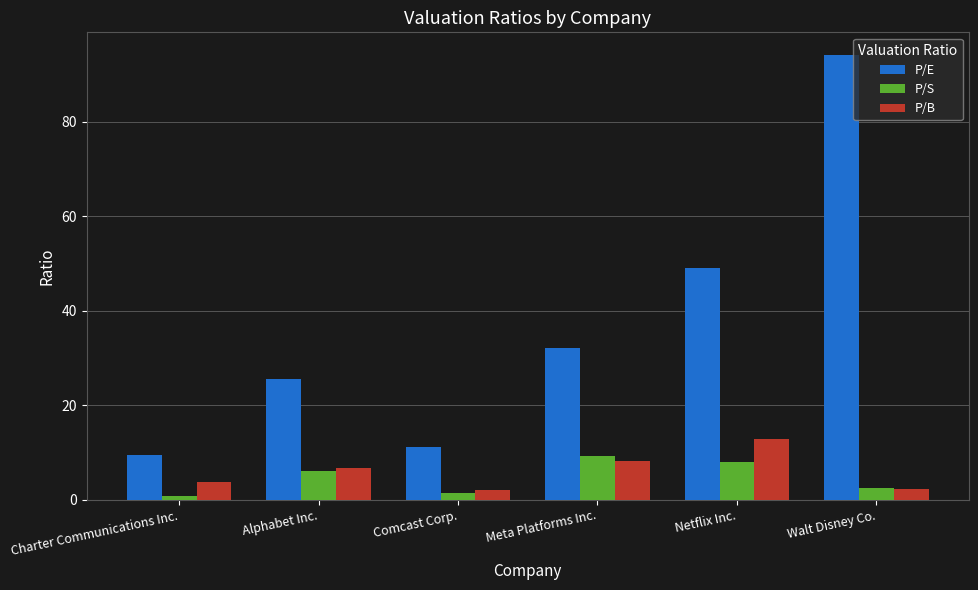

How many bars are there in each group?

3